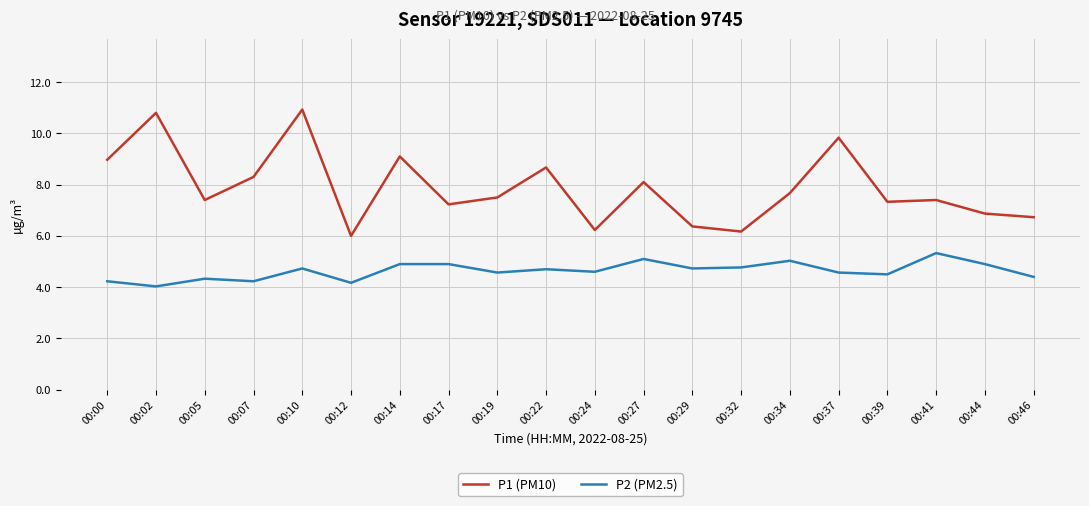

What is the sum of the P1 (PM10) values at 00:14 and 00:02?

19.9